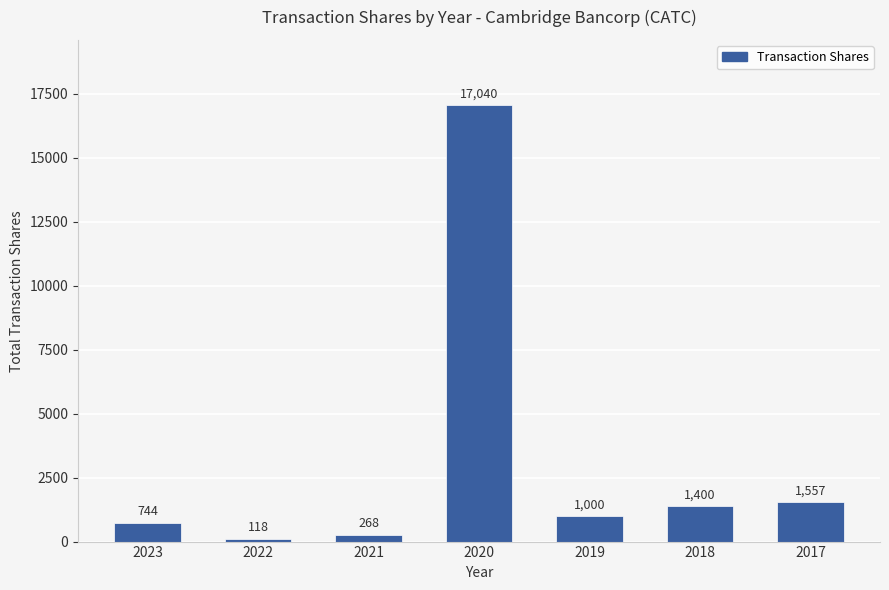

What is the change in value from 2022 to 2017?

+1439